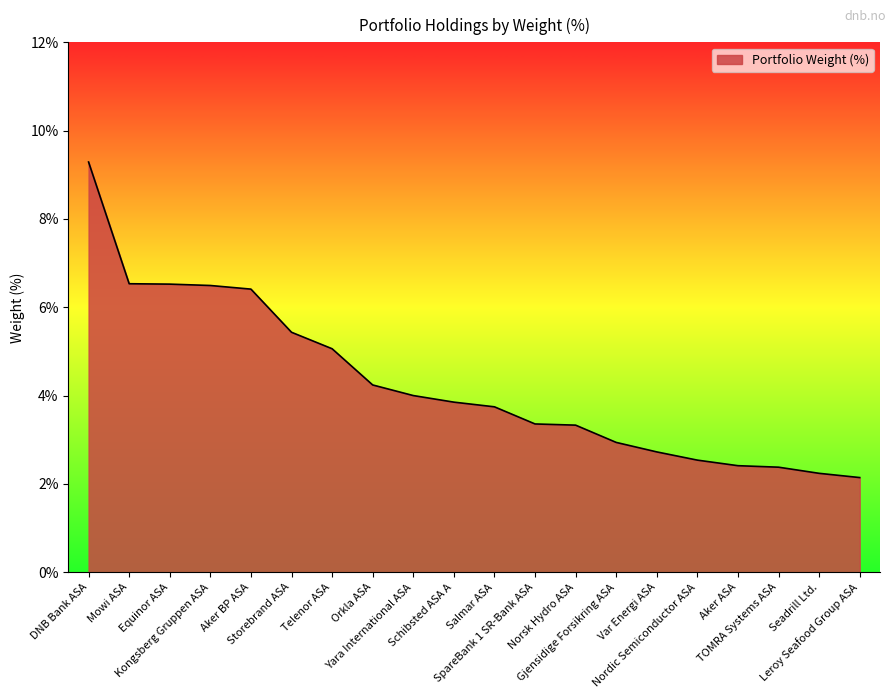

Does the chart display data point markers on the line(s)?

No